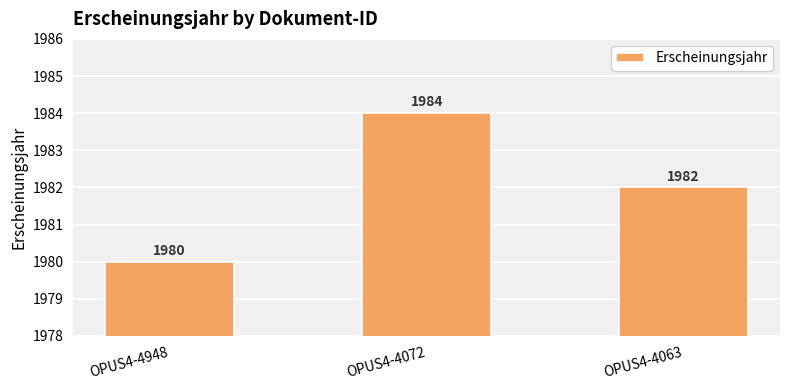

Rank the categories by value from highest to lowest.

OPUS4-4072, OPUS4-4063, OPUS4-4948